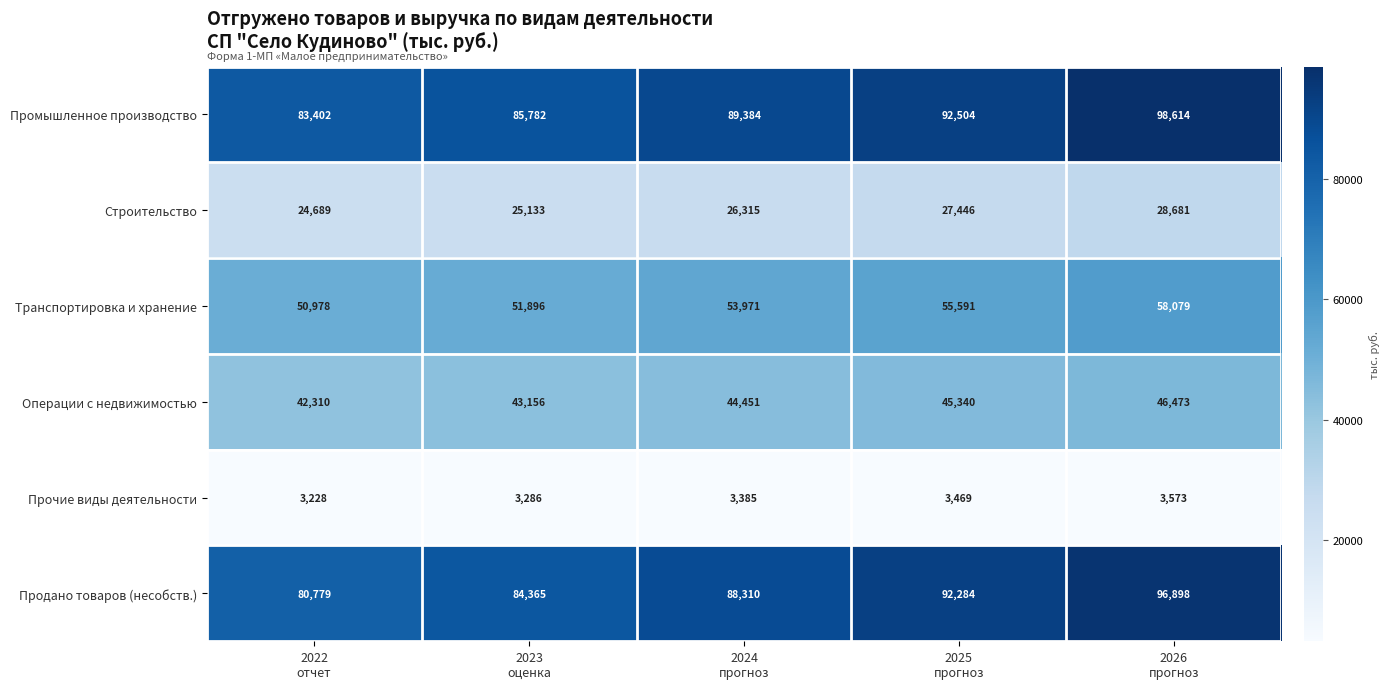

At how many categories does at least one series exceed 42534?

5